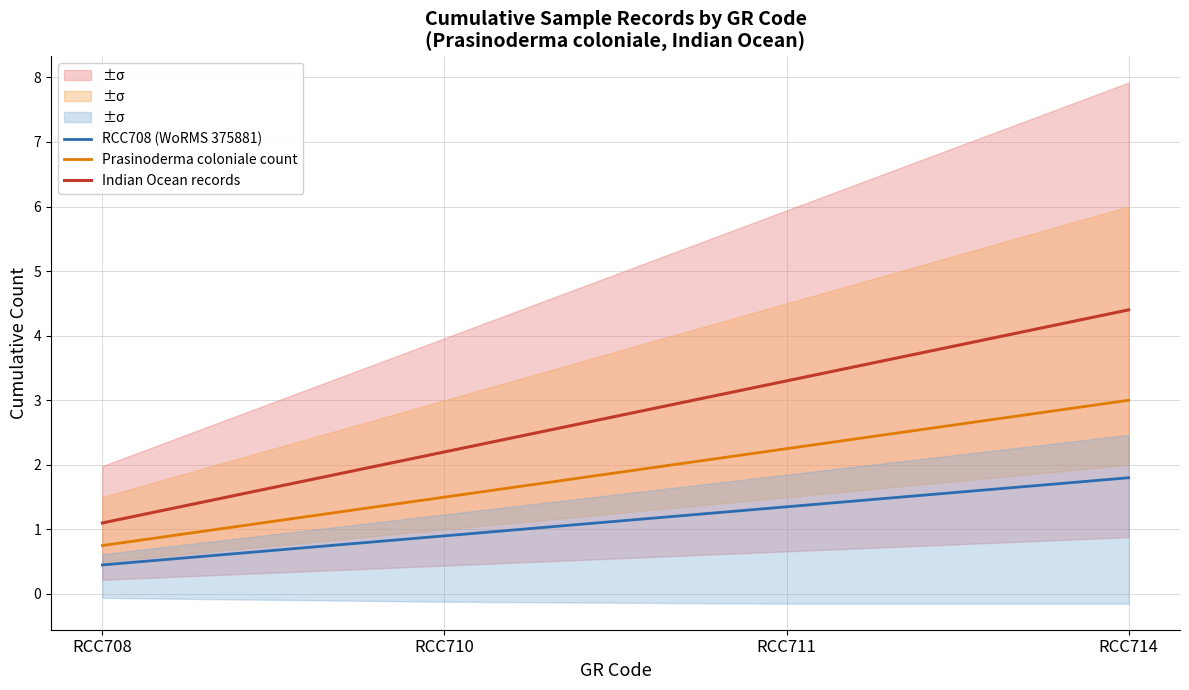

True or false: RCC708 (WoRMS 375881) has a value of 0.2 at RCC710.

False